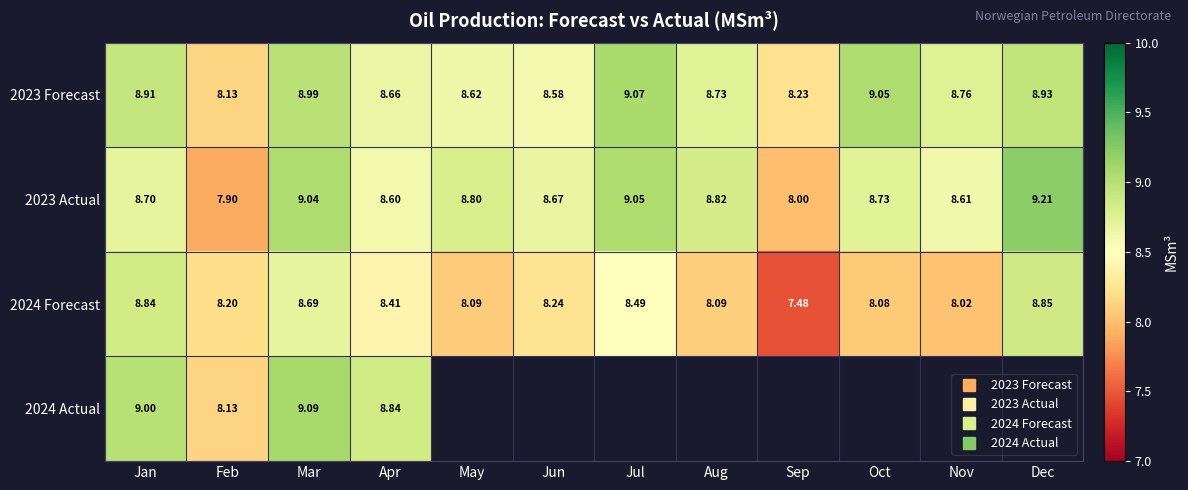

What is the minimum value shown in the chart?

7.5